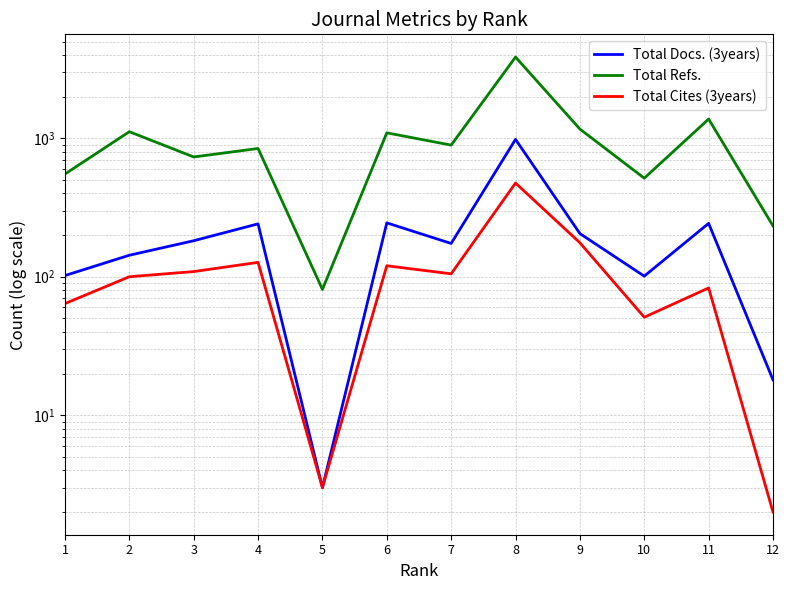

At which category is the sum across all series the highest?

8